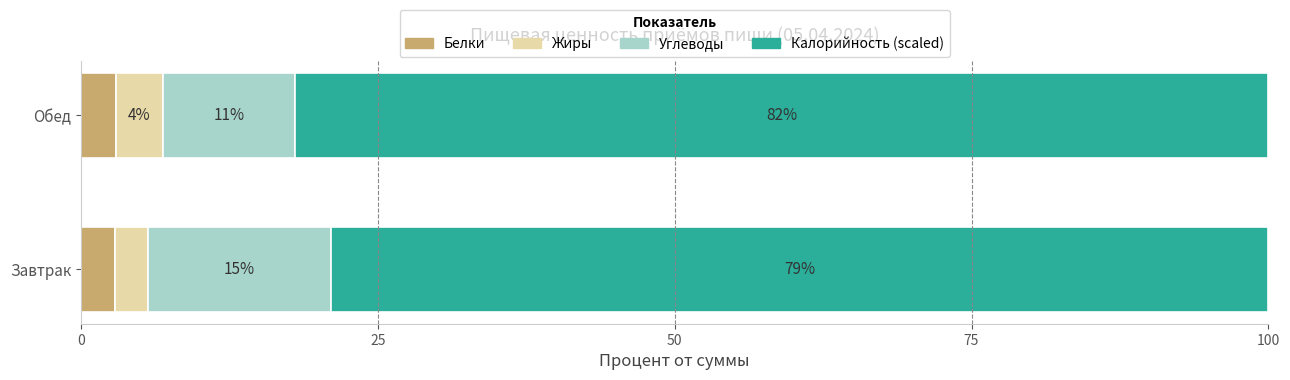

What is the total value across all series at Обед?

100.0